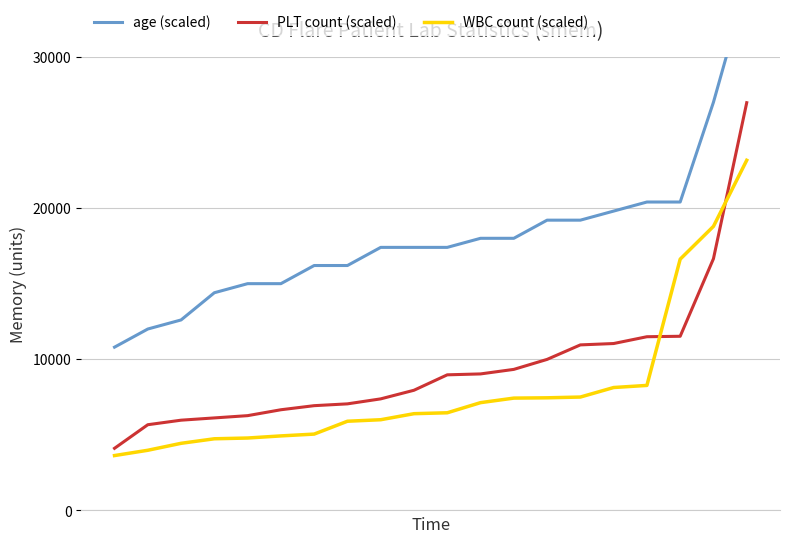

What is the minimum value for WBC count (scaled)?

3630.0